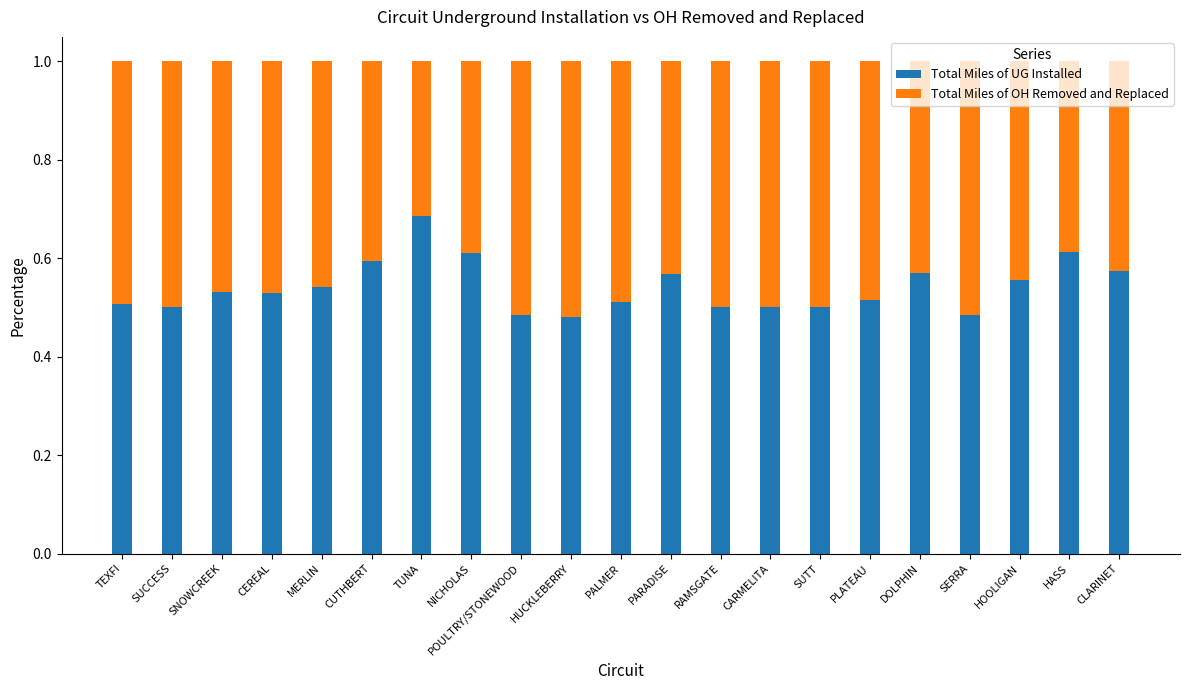

Which category has the highest value in the Total Miles of UG Installed series?

TUNA